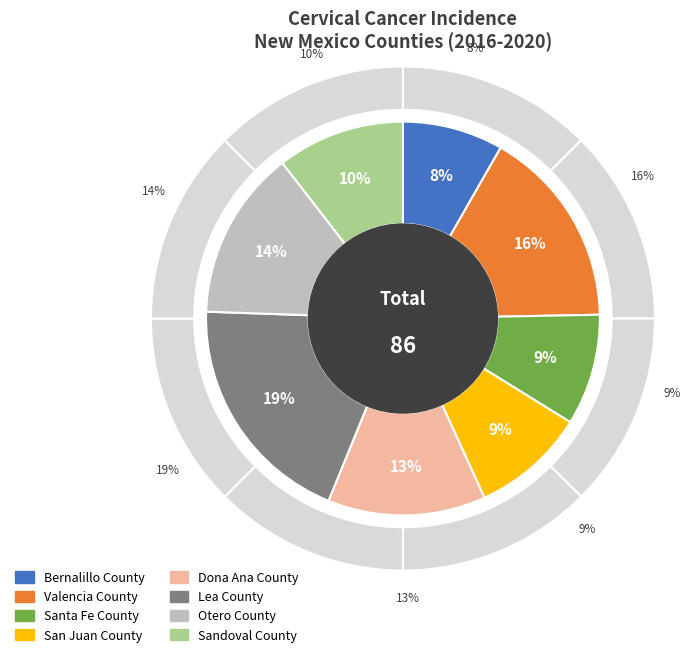

How much of the chart is everything except Valencia County?

83.6%